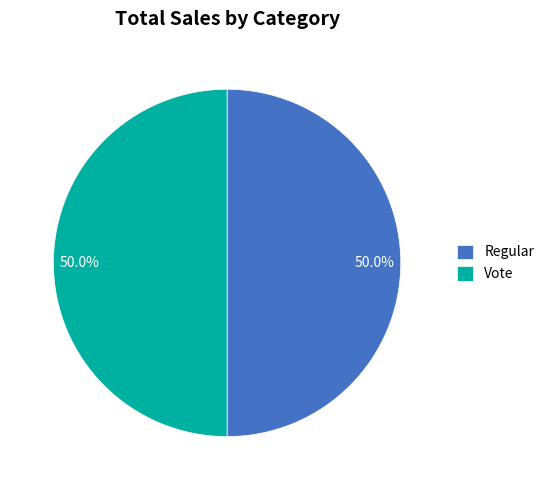

True or false: Regular accounts for 50% of the total.

True